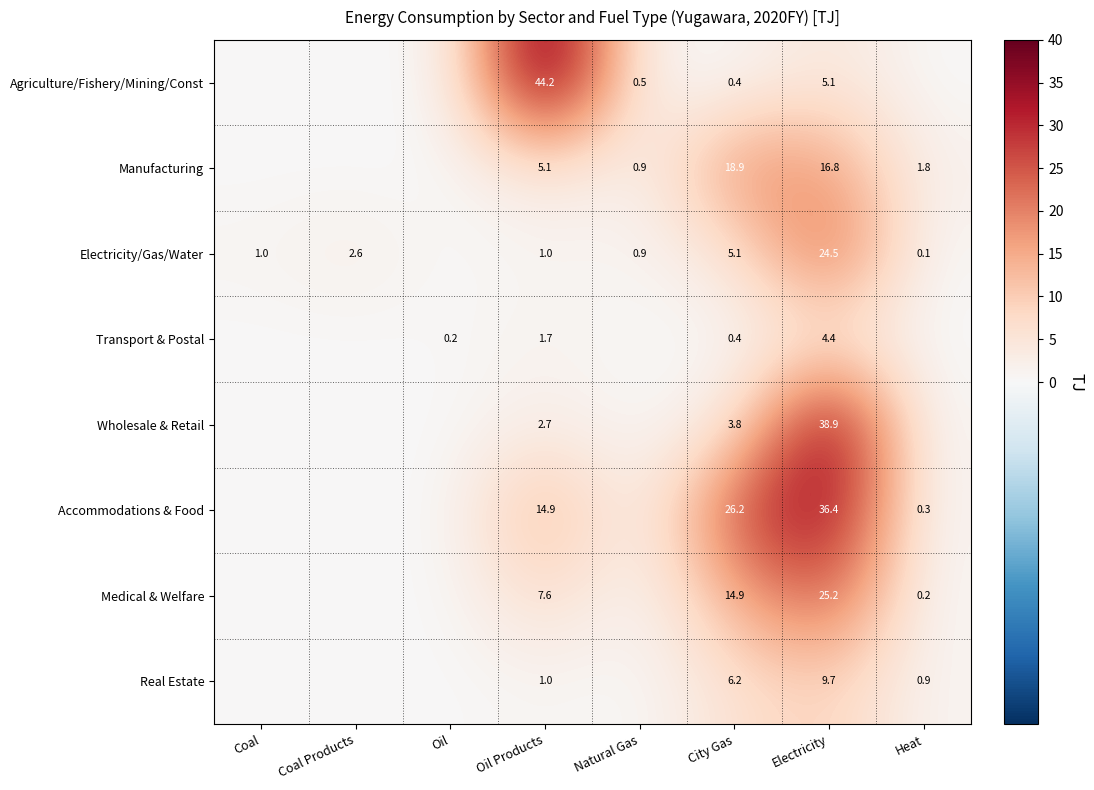

What is the difference between the highest and lowest values at City Gas?

25.8